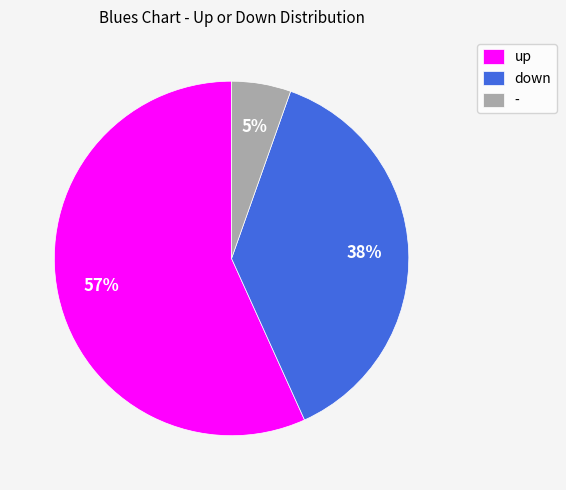

Is the sum of - and down greater than half?

No